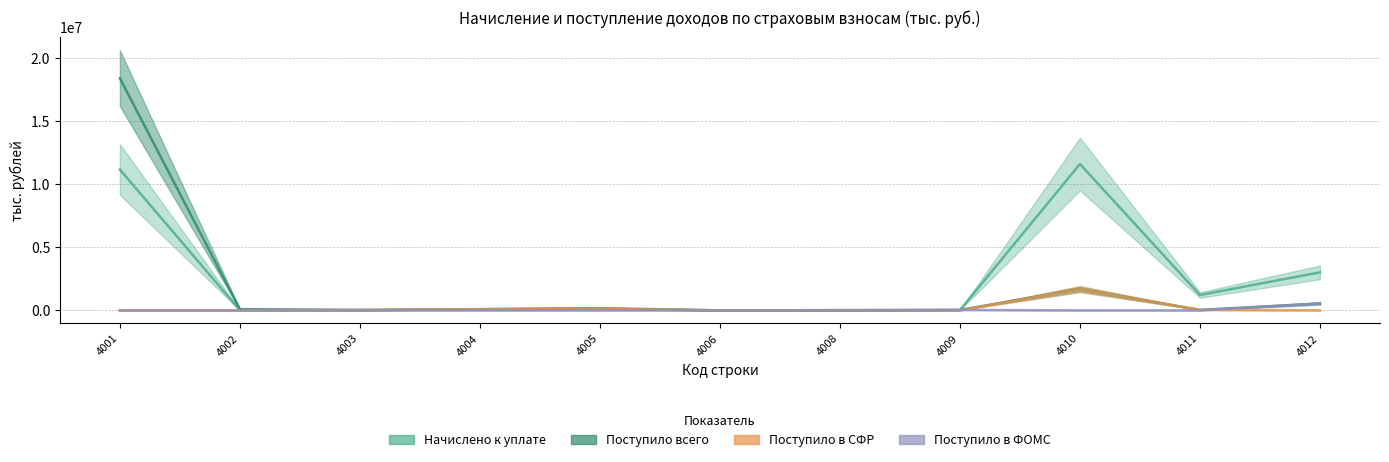

At which category is the sum across all series the highest?

4001